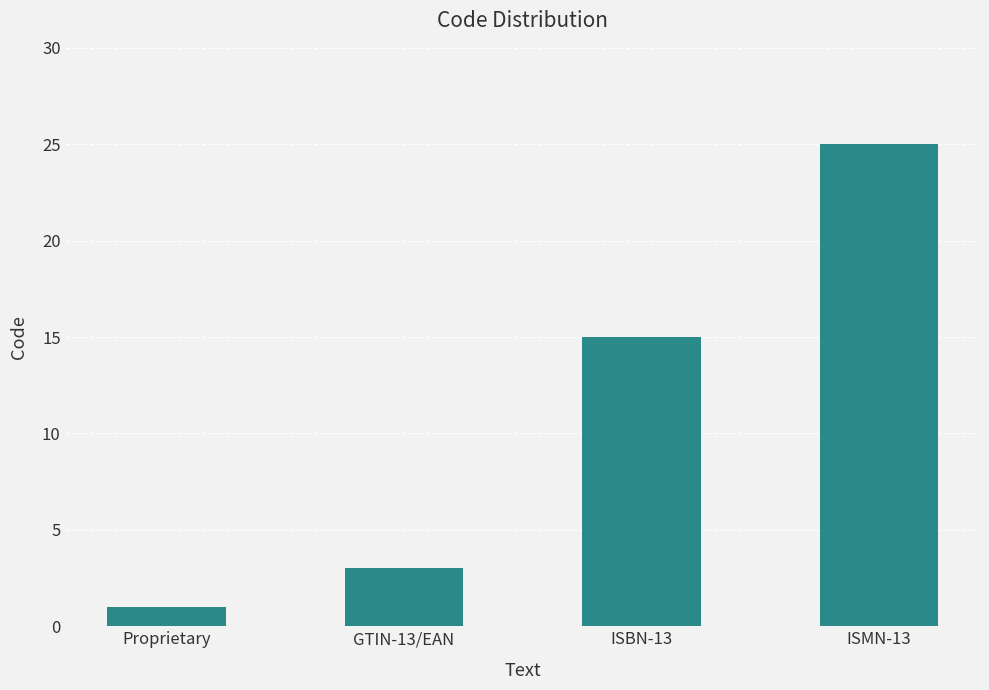

List the labels in order of value, smallest first.

Proprietary, GTIN-13/EAN, ISBN-13, ISMN-13